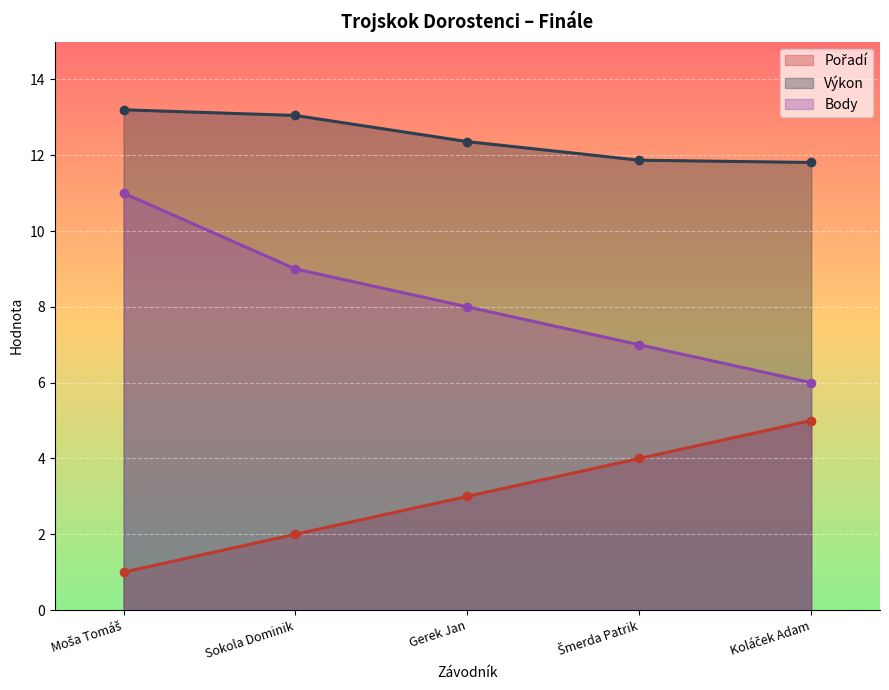

Reading left to right, what are all the values shown in this chart?

Pořadí: Moša Tomáš=1.0	Sokola Dominik=2.0	Gerek Jan=3.0	Šmerda Patrik=4.0	Koláček Adam=5.0
Výkon: Moša Tomáš=13.2	Sokola Dominik=13.1	Gerek Jan=12.4	Šmerda Patrik=11.9	Koláček Adam=11.8
Body: Moša Tomáš=11.0	Sokola Dominik=9.0	Gerek Jan=8.0	Šmerda Patrik=7.0	Koláček Adam=6.0